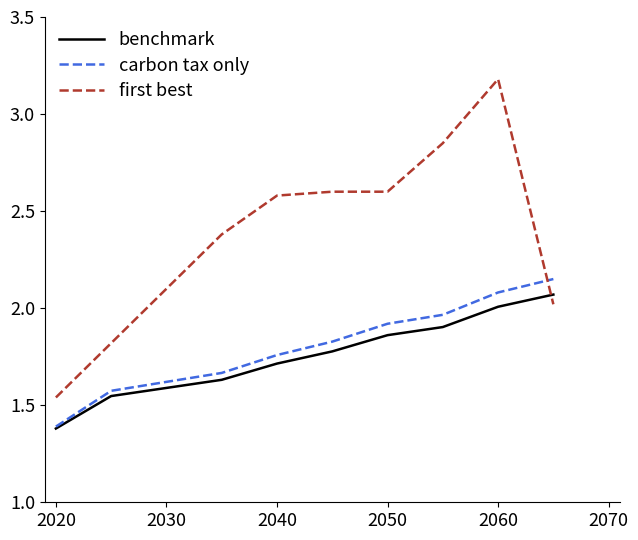

What is the difference between the second highest and minimum values in the carbon tax only series?

0.7